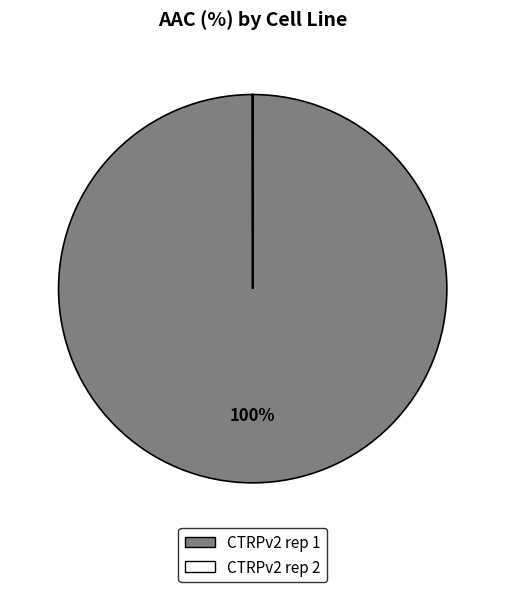

True or false: CTRPv2 rep 1 accounts for 100% of the total.

True